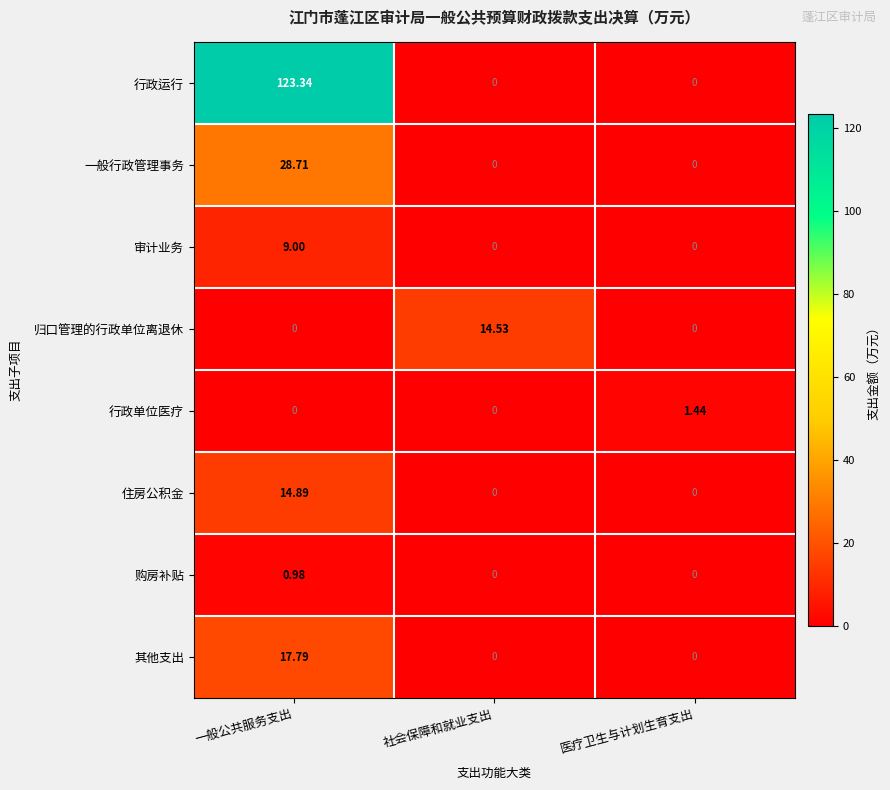

Which series has the largest range (max minus min)?

行政运行